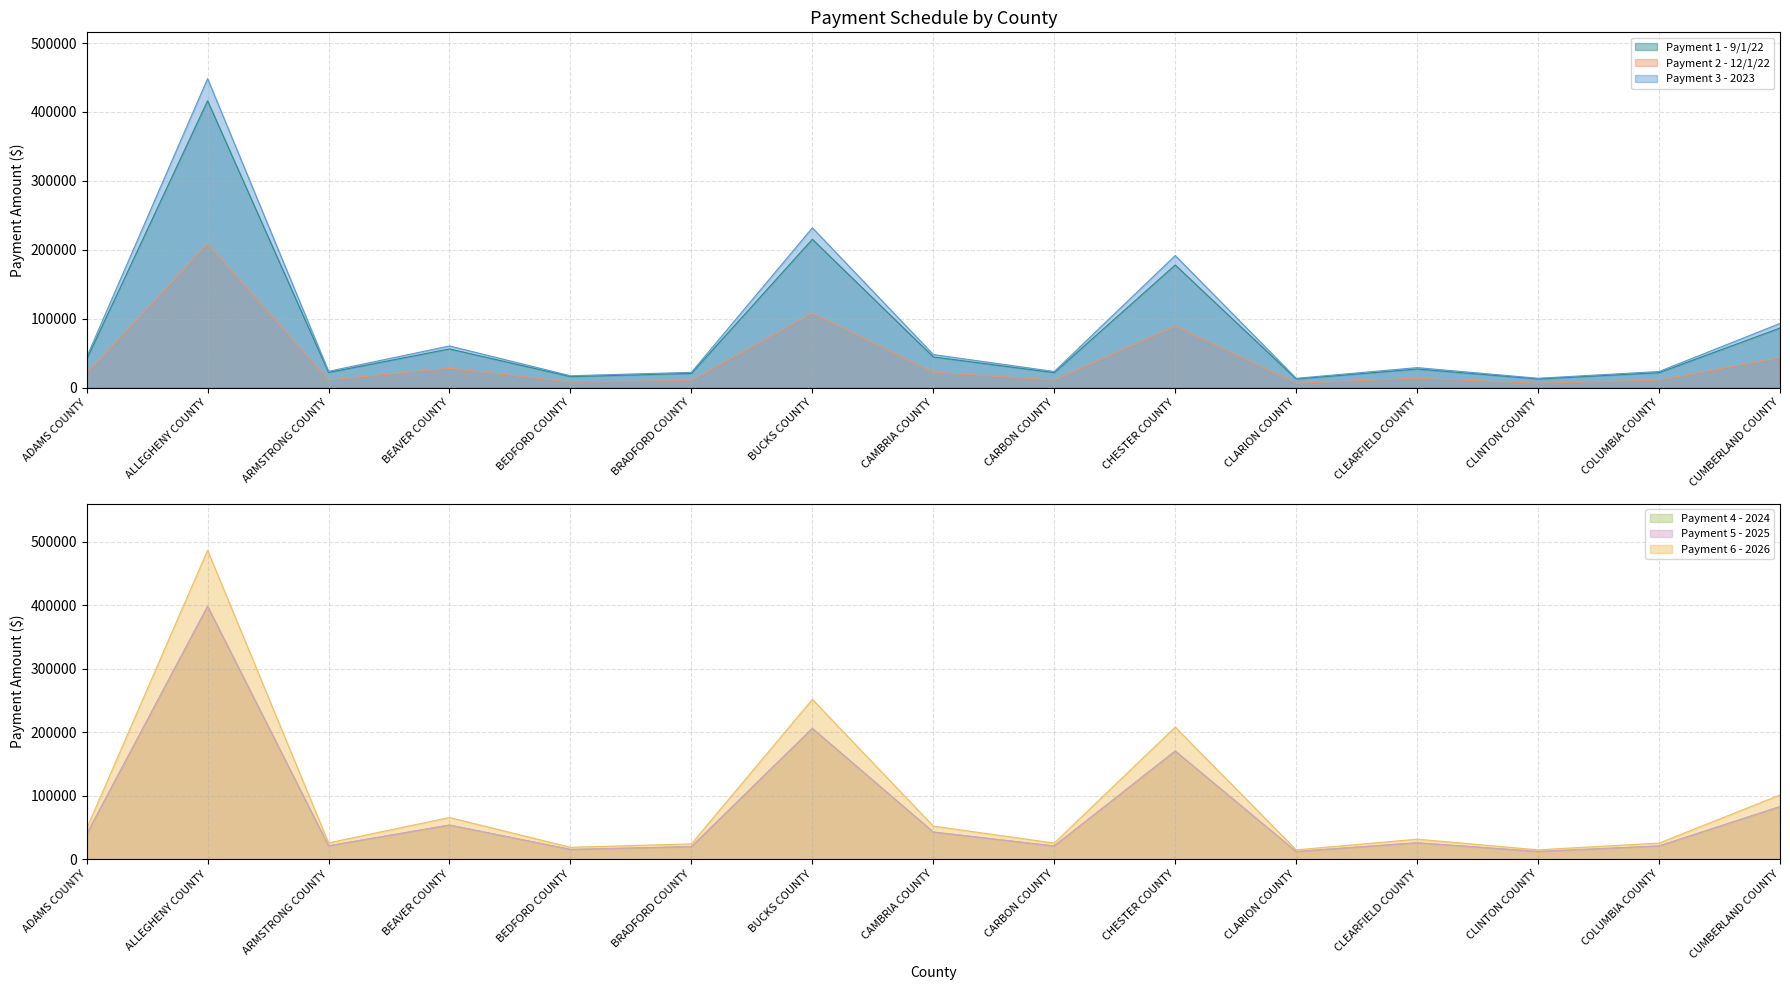

What position from the left is BEDFORD COUNTY?

5